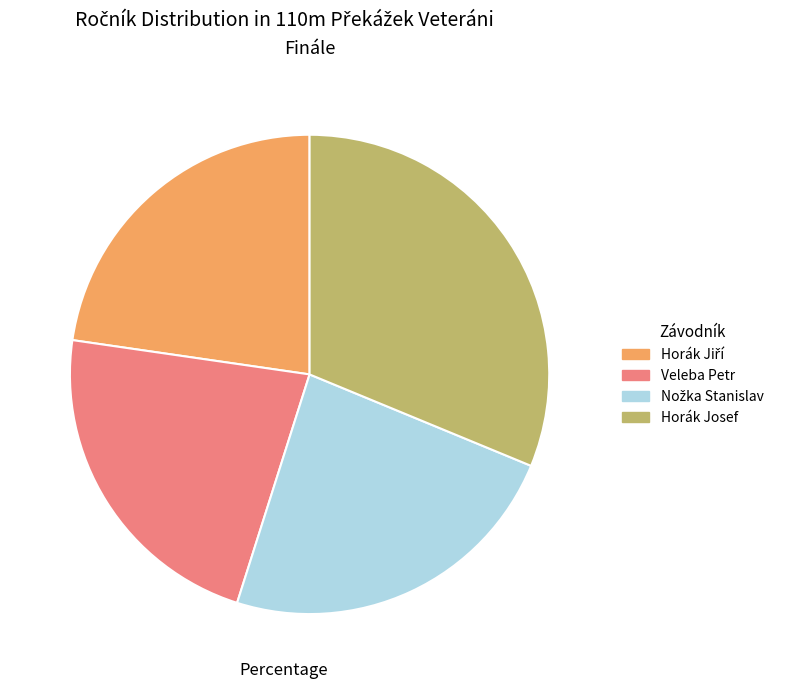

How many slices are in this pie chart?

4